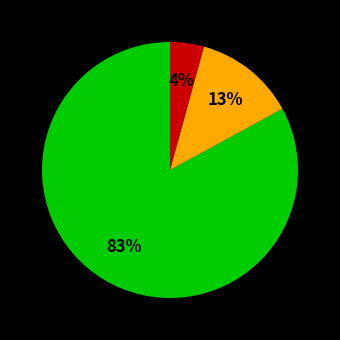

Does any single category account for the majority?

Yes